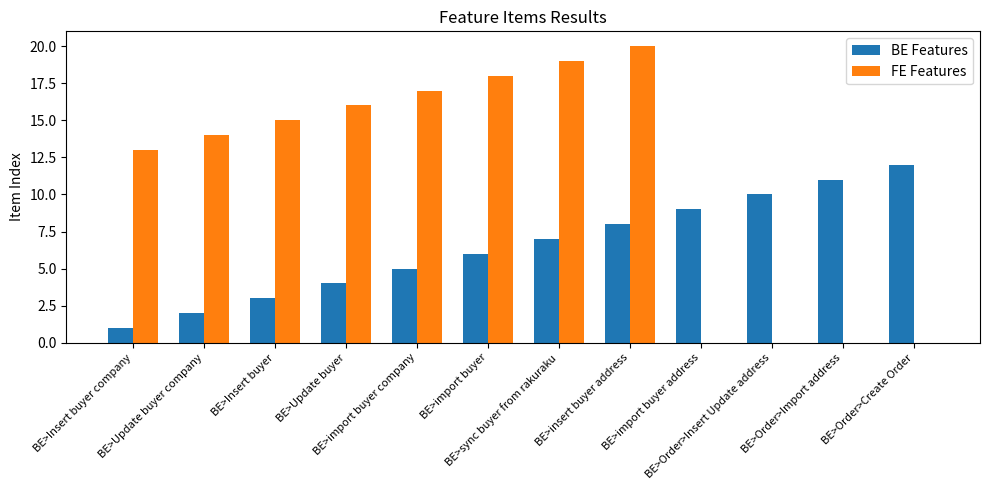

What is the maximum value shown in the chart?

20